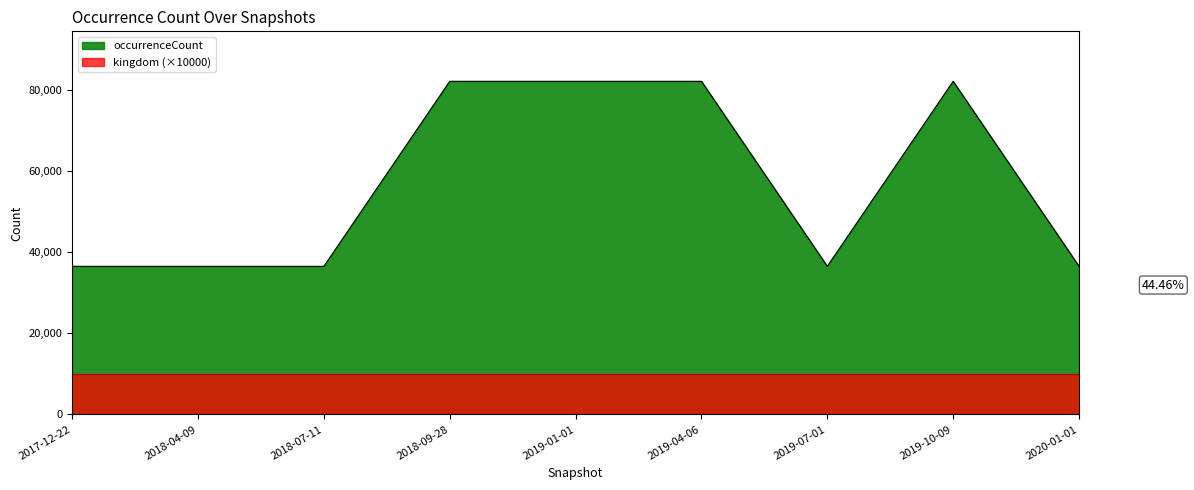

At which label is the value closest to 59357?

2017-12-22